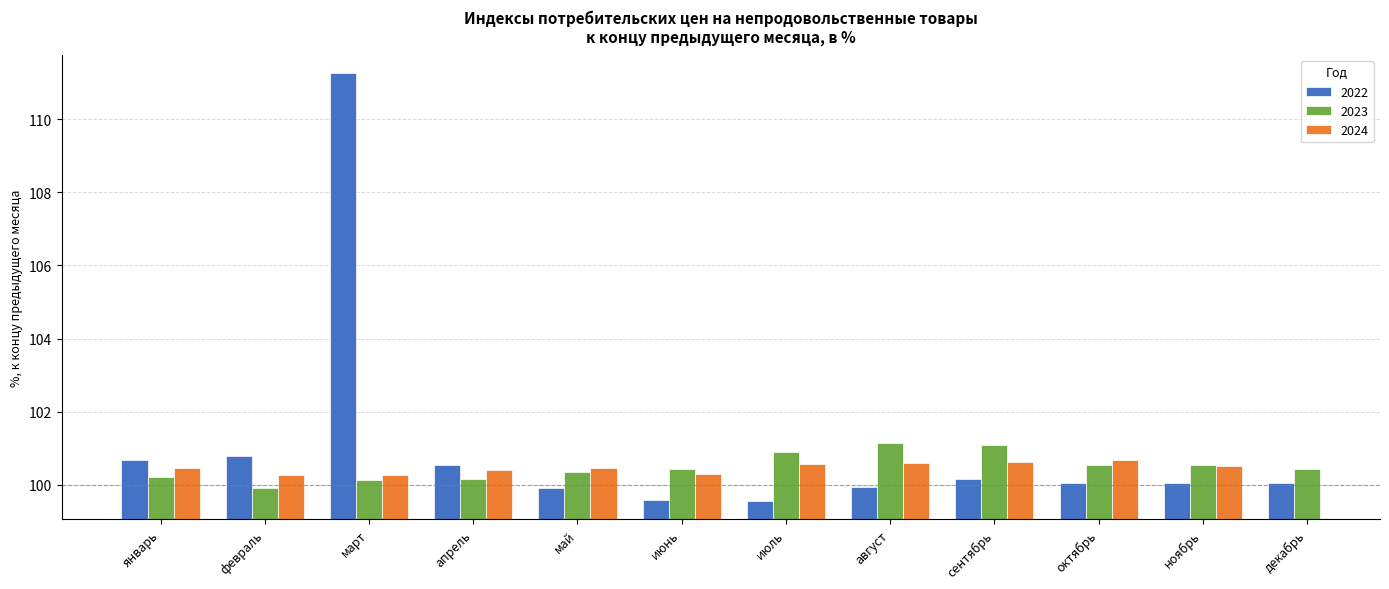

What is the difference between the maximum and second lowest values in the 2023 series?

1.0